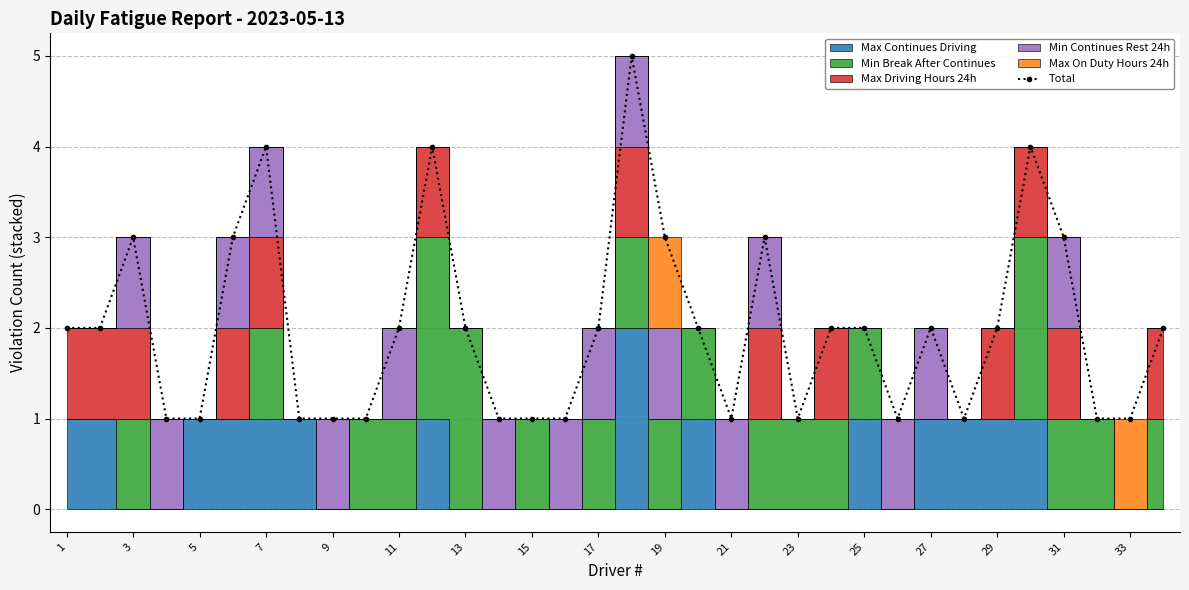

At which category does Total reach its first local peak?

3